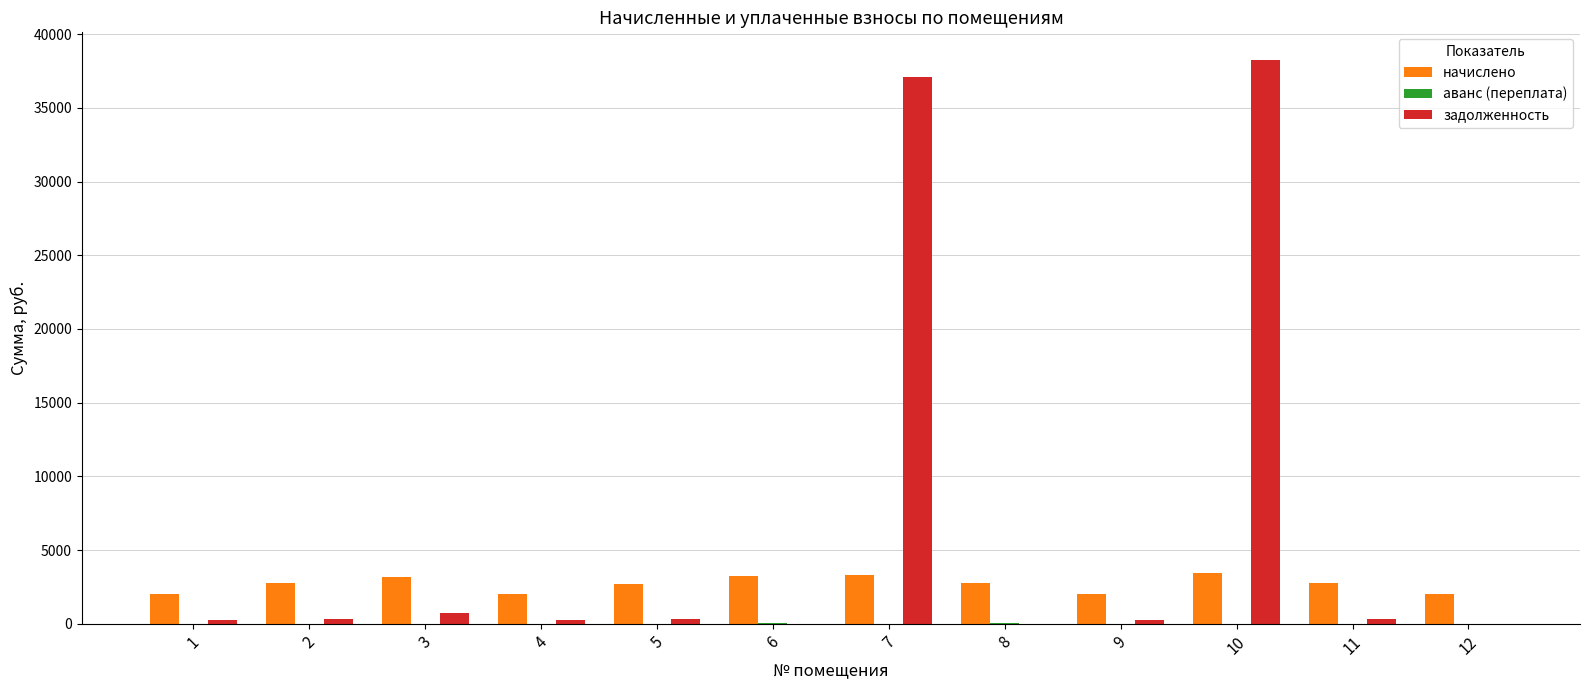

Are the bars horizontal?

No